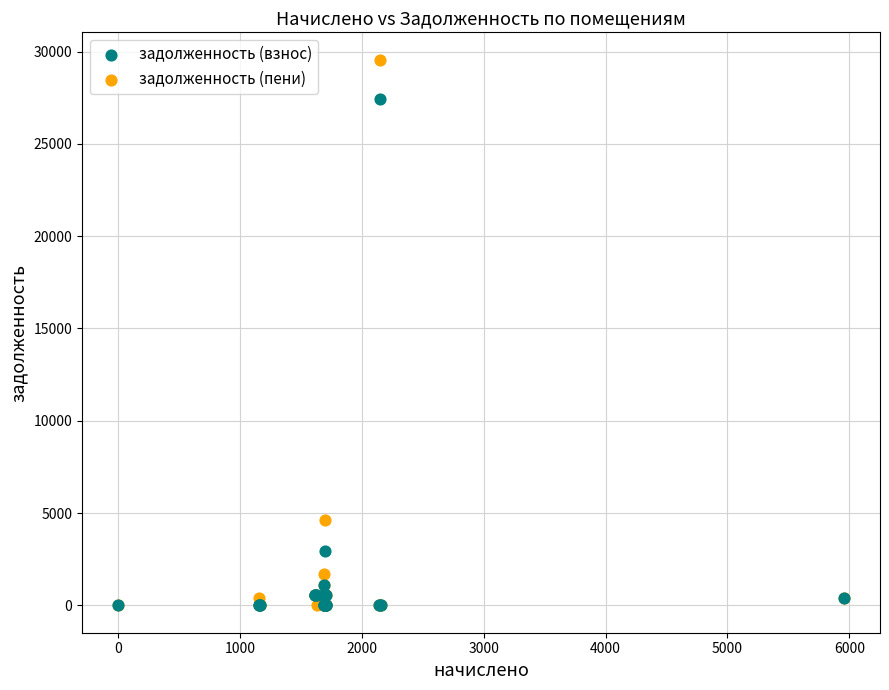

Across all series, what Y value is closest to 14780?

4637.1